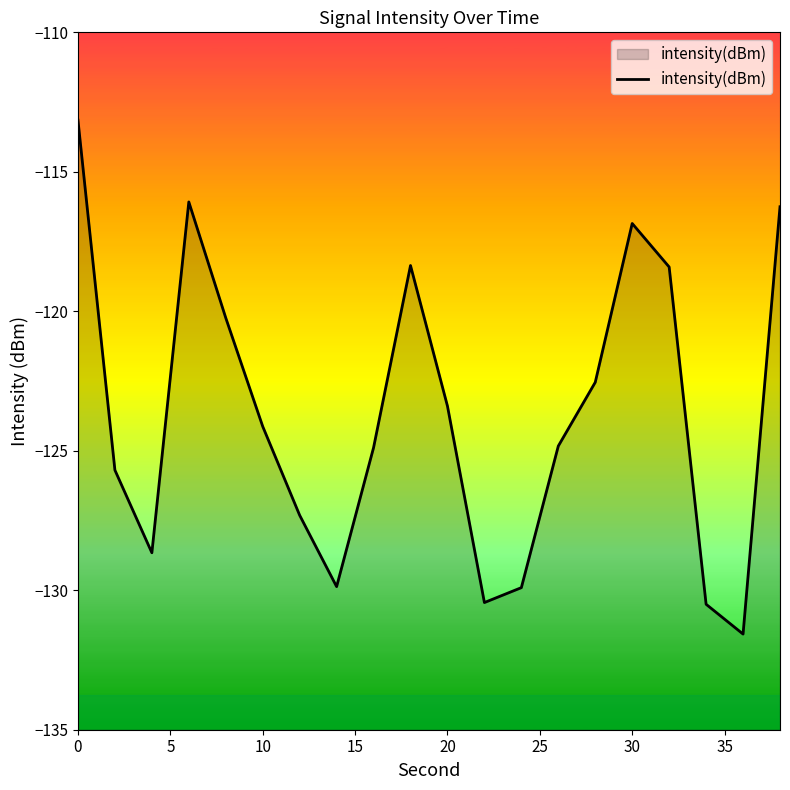

What is the maximum value shown in the chart?

-113.1